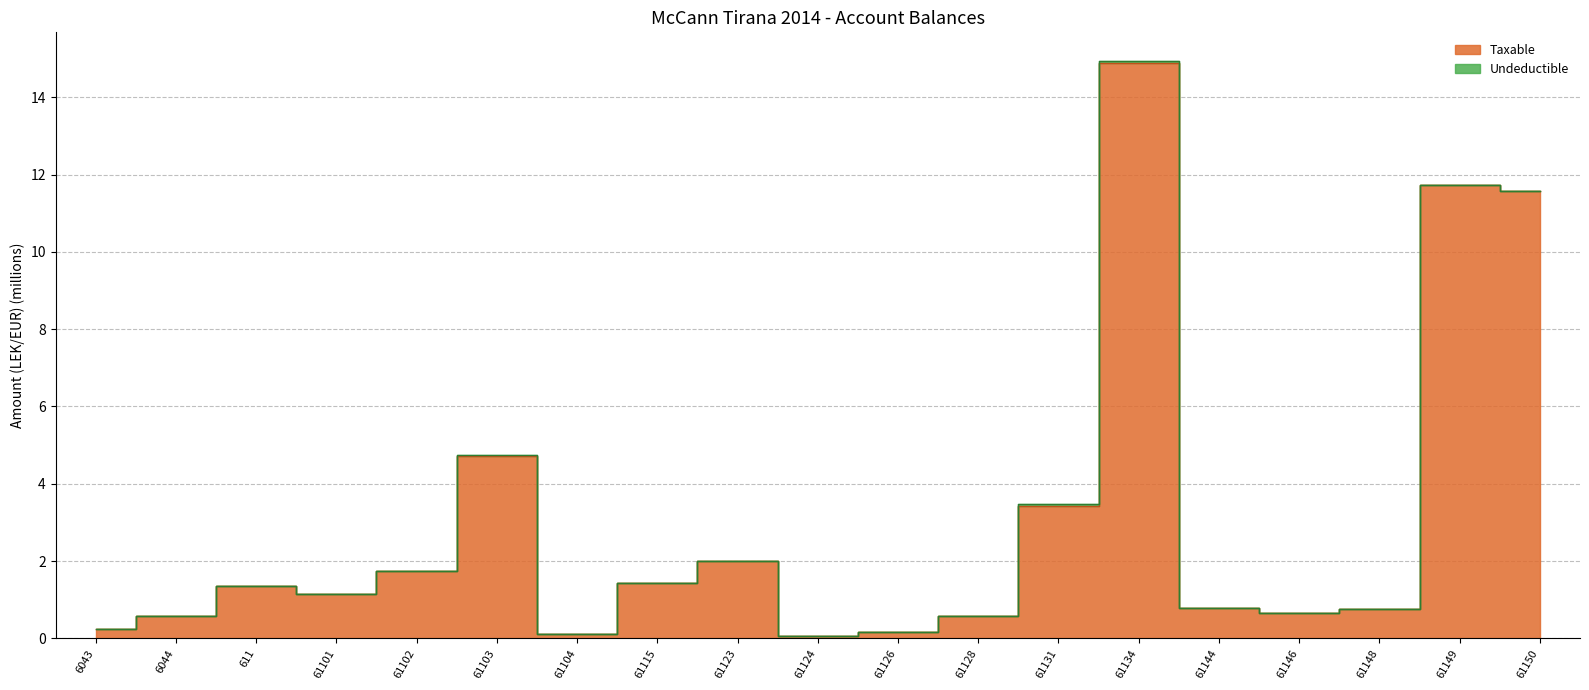

Reading left to right, extract all data points from this chart.

6043=0.3	6044=0.6	611=1.4	61101=1.1	61102=1.7	61103=4.7	61104=0.1	61115=1.4	61123=2.0	61124=0.1	61126=0.2	61128=0.6	61131=3.4	61134=14.9	61144=0.8	61146=0.7	61148=0.8	61149=11.7	61150=11.6